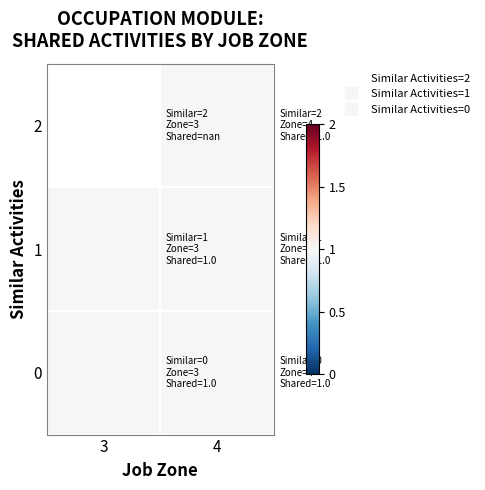

Read the 0 value at 4.

1.0